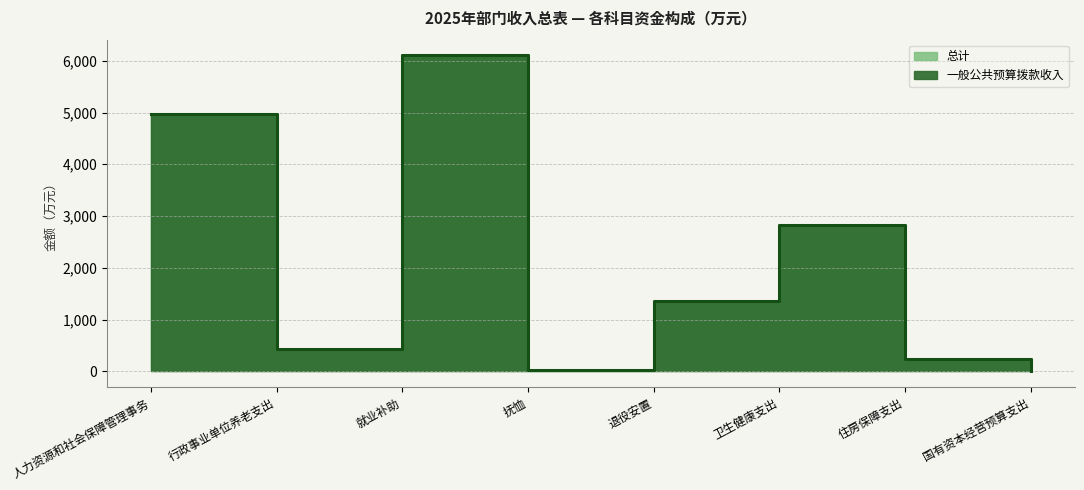

How many lines are shown in the chart?

2